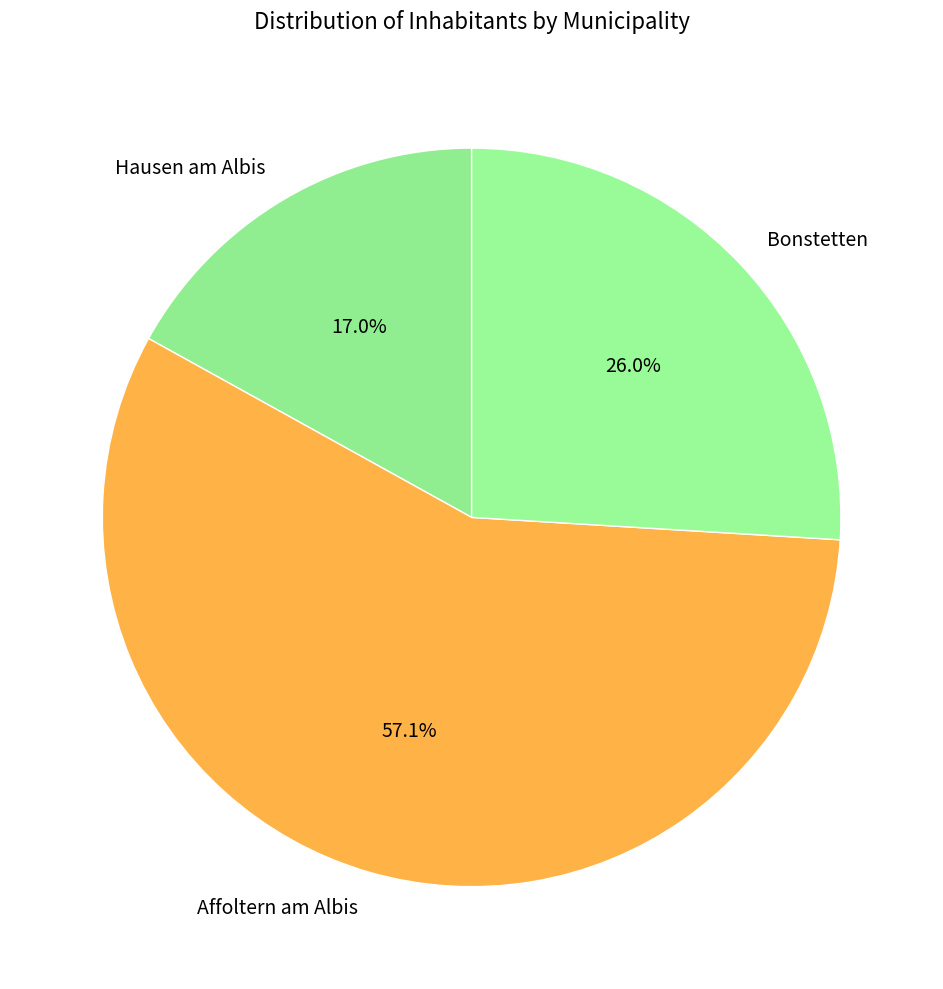

How many slices are in this pie chart?

3